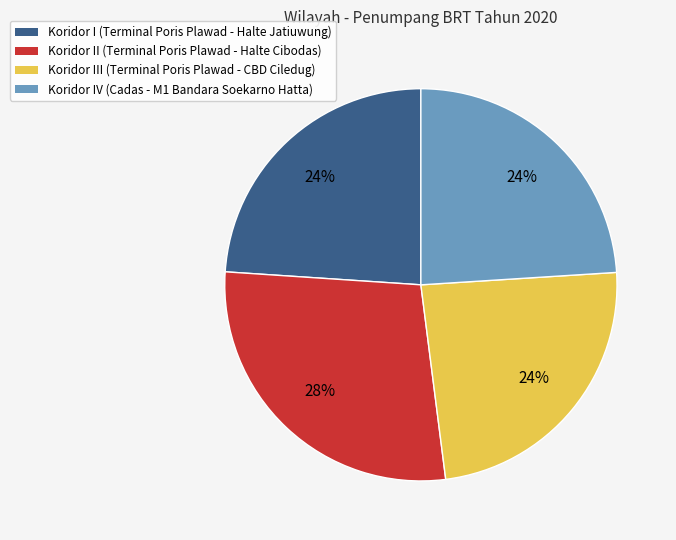

To the nearest percent, what is the average slice percentage?

25%